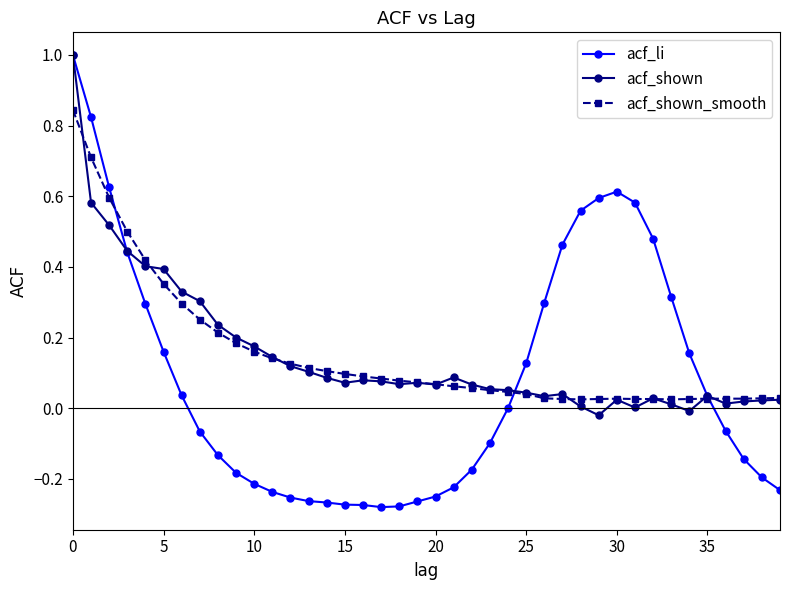

Which series has the widest spread of values?

acf_li